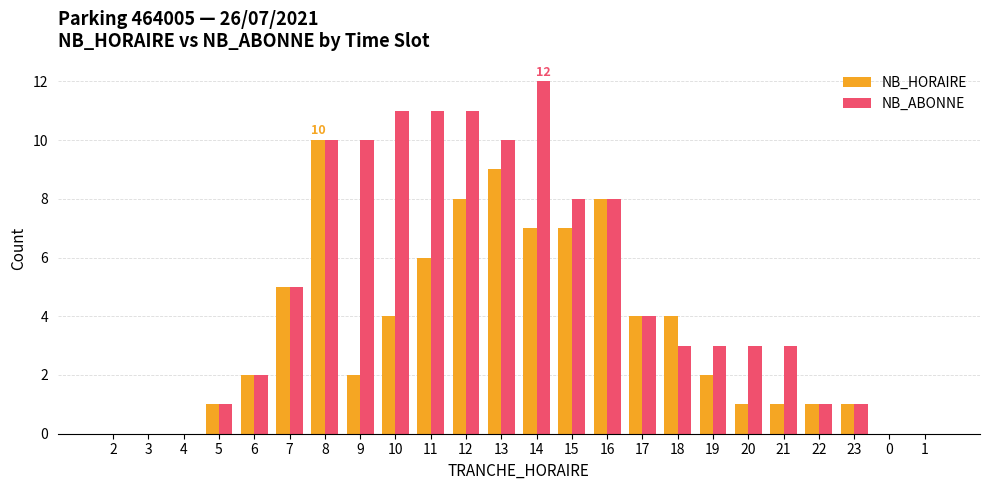

At which category is the sum across all series the highest?

8